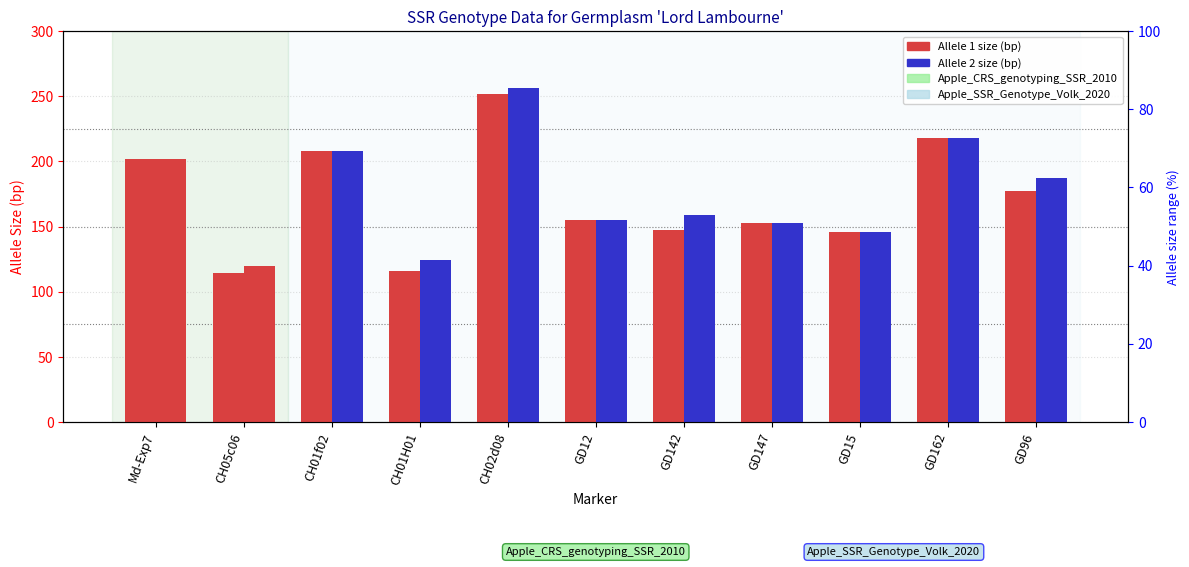

What is the label of the 7th bar from the left?

GD142